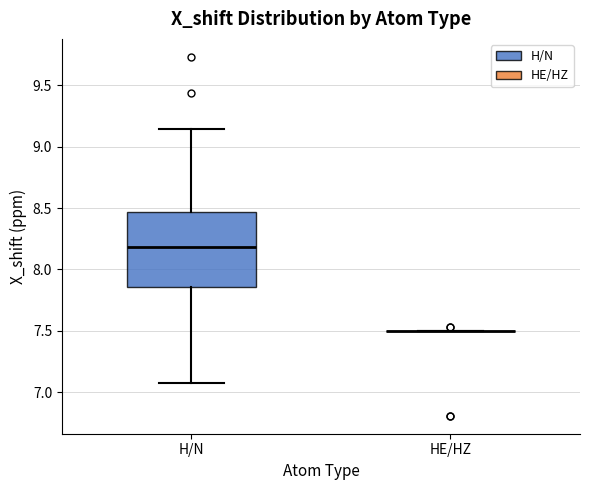

Reading left to right, read every box against the y-axis: the position of its median line, the range the box covers, and the ends of its whiskers. The values are not printed on the chart, so give them approximately, as read against the axis.

H/N: median 8.20, box 7.85 to 8.45, whiskers 7.10 to 9.15
HE/HZ: box collapsed to a line at 7.50, whiskers 7.50 to 7.50